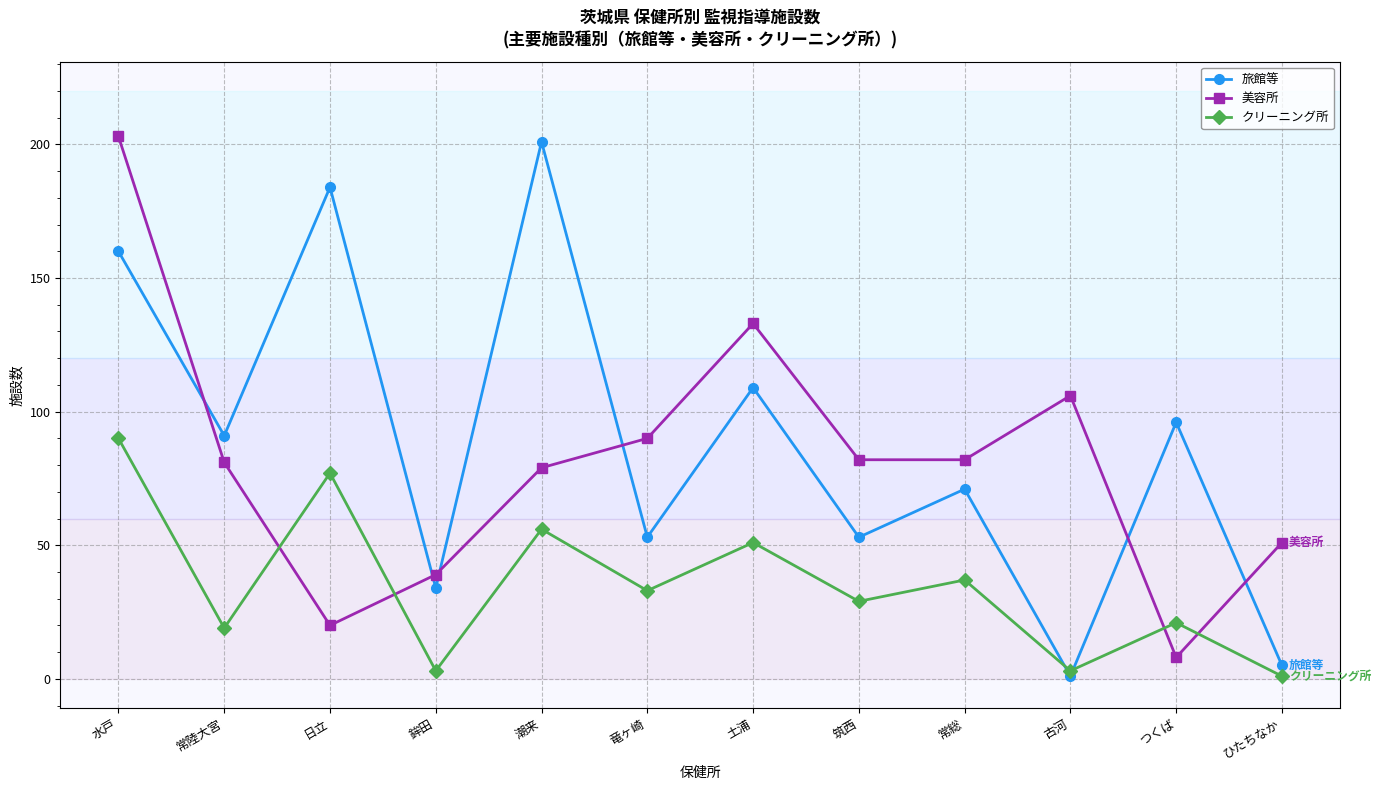

What is the highest value of the 美容所 series?

203